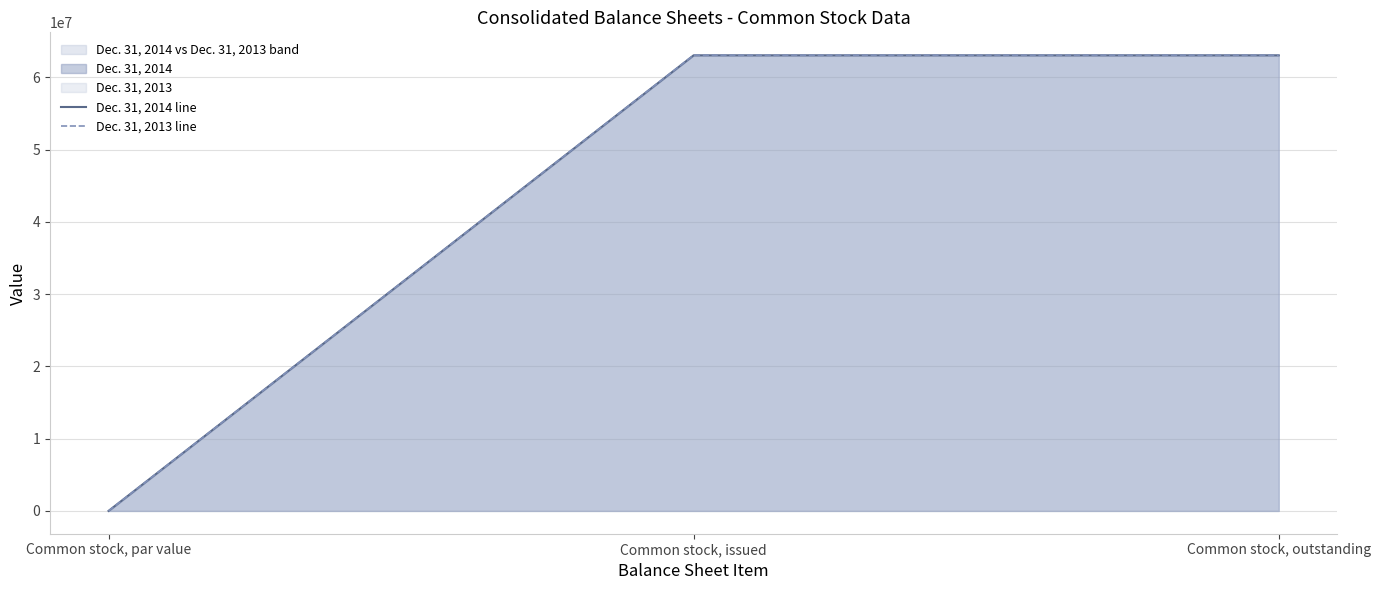

At which category is the sum across all series the highest?

Common stock, issued